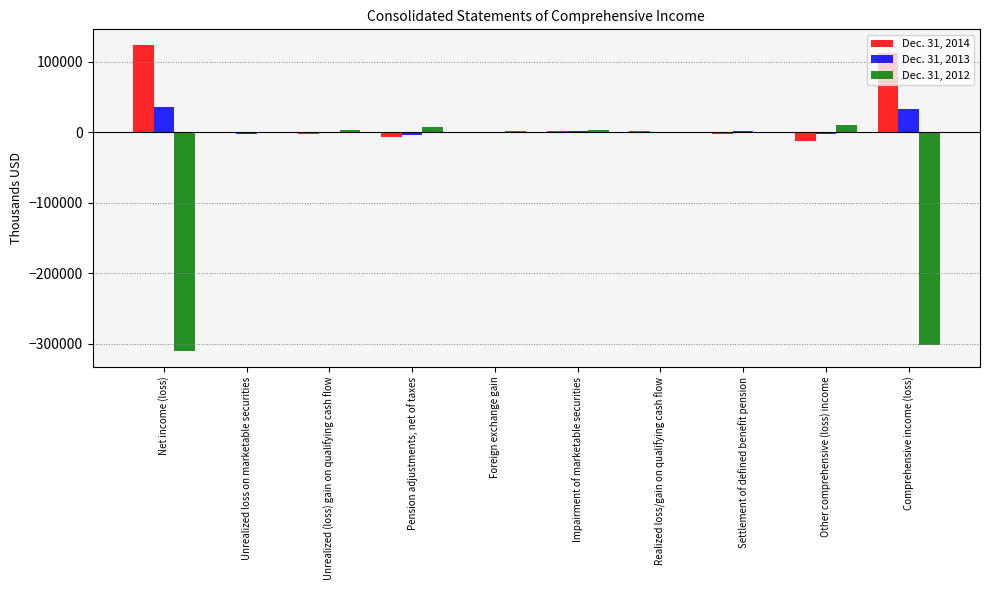

True or false: Dec. 31, 2012 has a value of -301641 at Comprehensive income (loss).

True